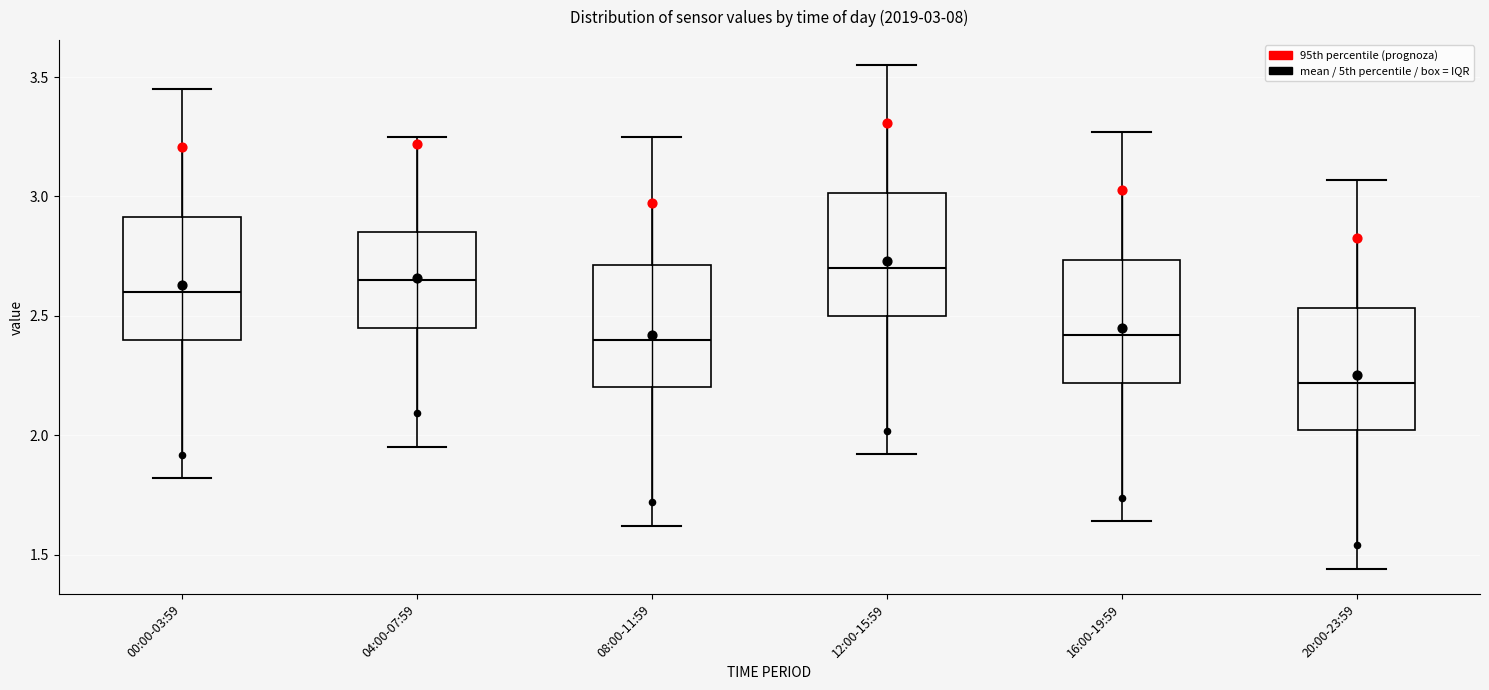

Which box's median line is the highest?

12:00-15:59